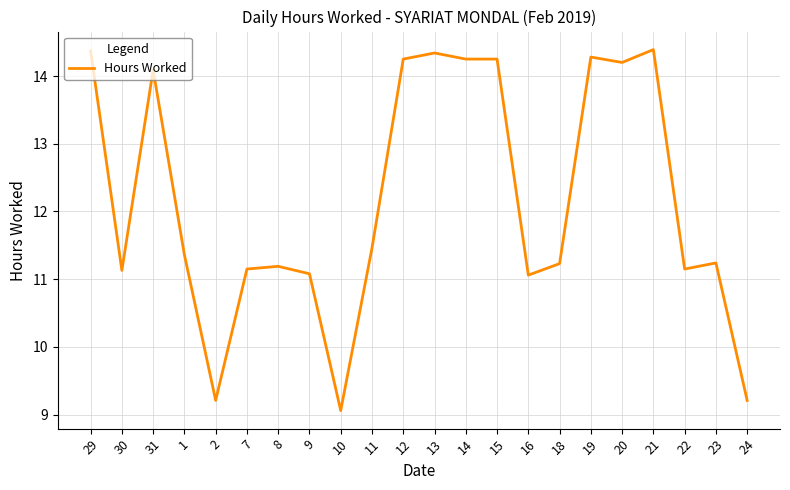

What is the approximate value at 20?

14.2